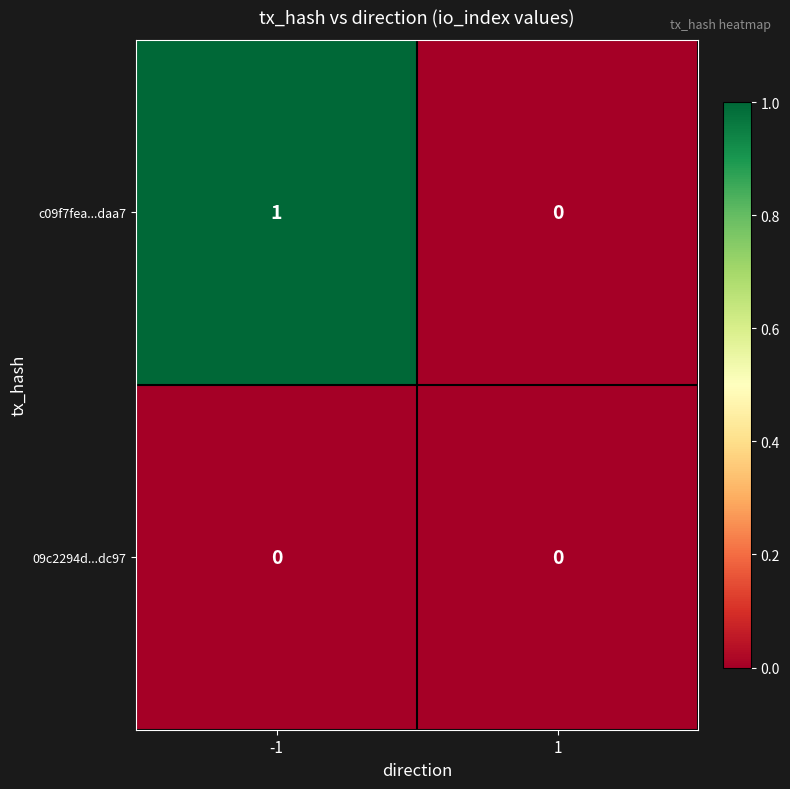

Is the value of 09c2294d...dc97 at -1 greater than the value of c09f7fea...daa7 at -1?

No